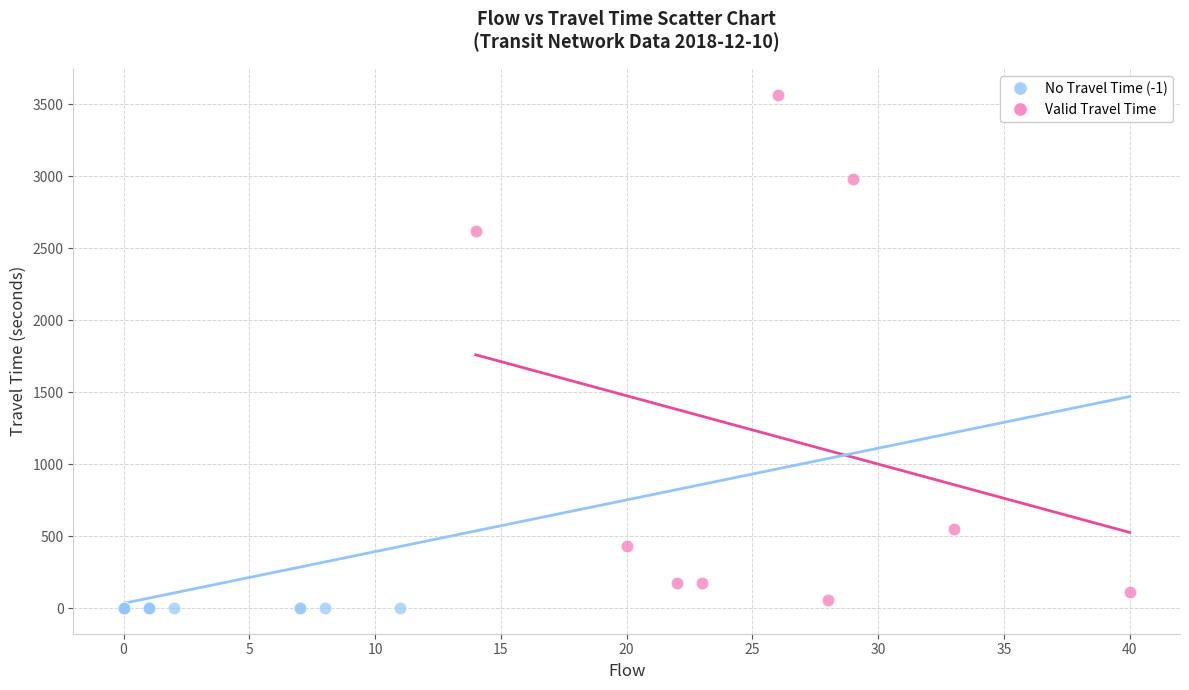

Which series reaches the maximum Y coordinate?

Valid Travel Time